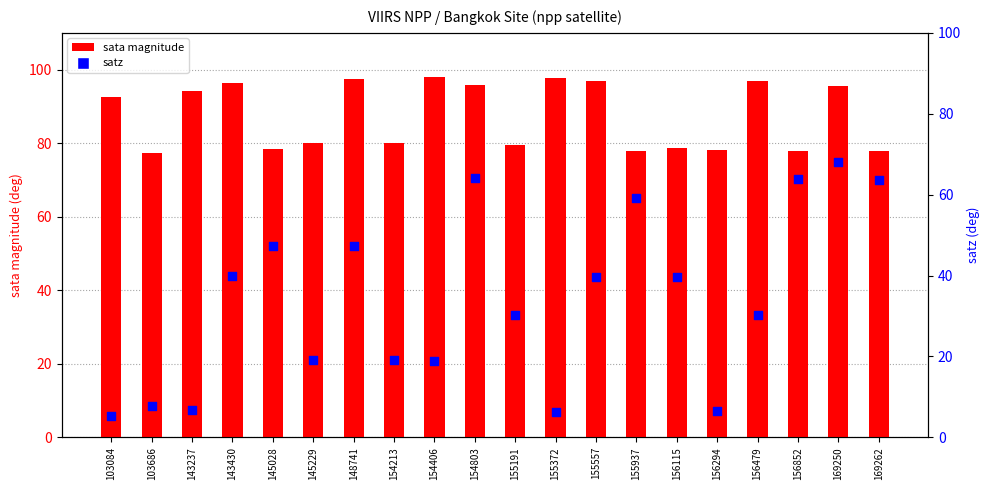

At how many categories does at least one series exceed 83?

10